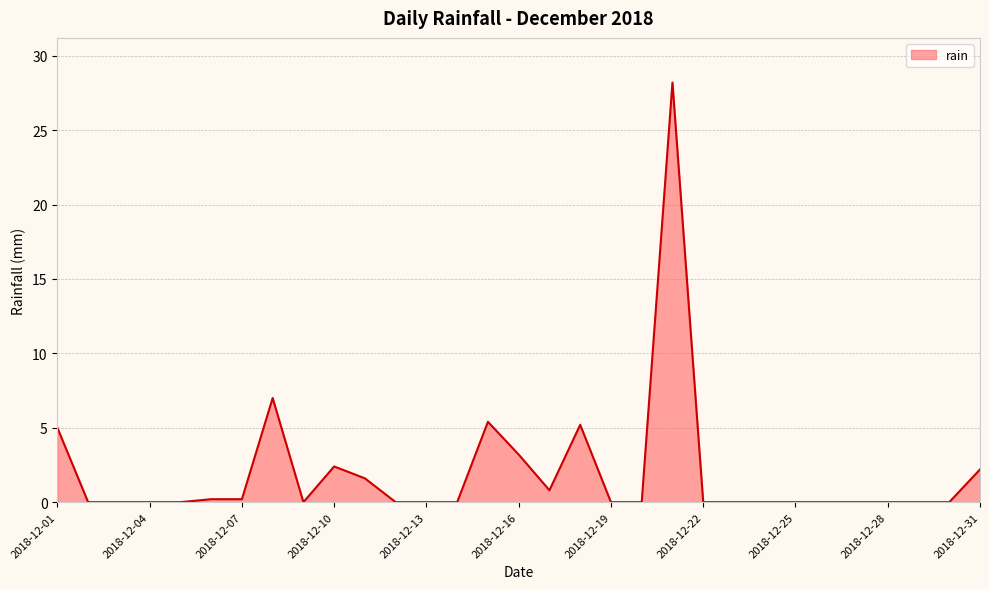

What is the difference between the maximum and minimum values?

28.2